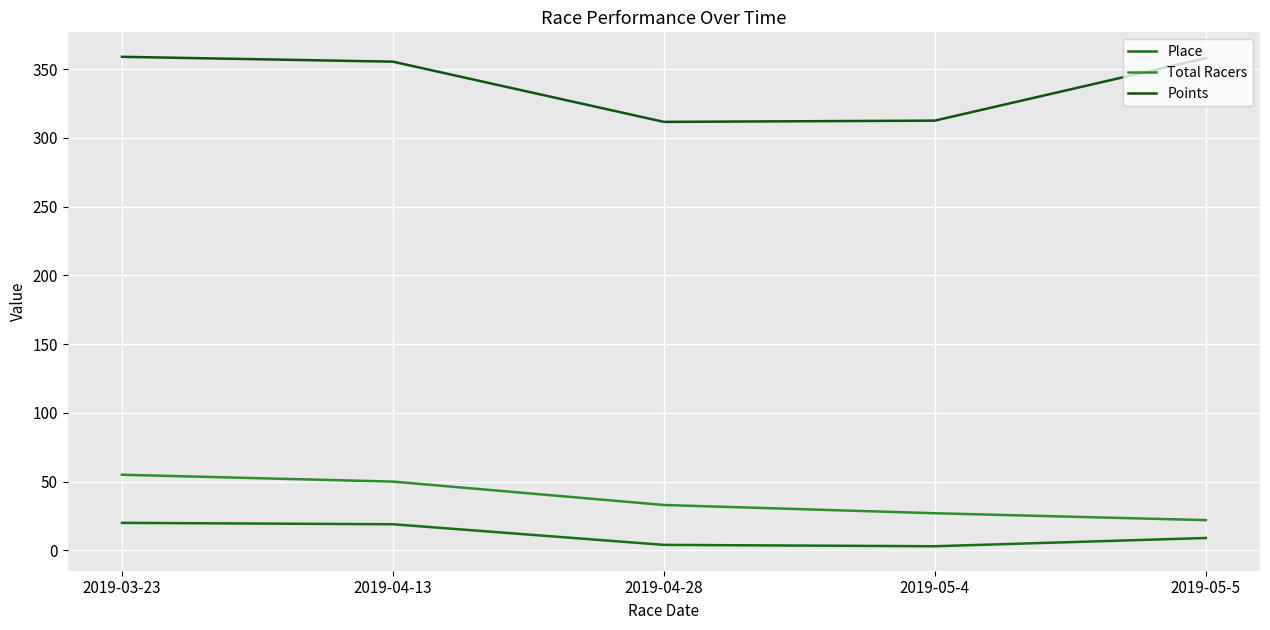

What is the sum of all Place values?

55.0